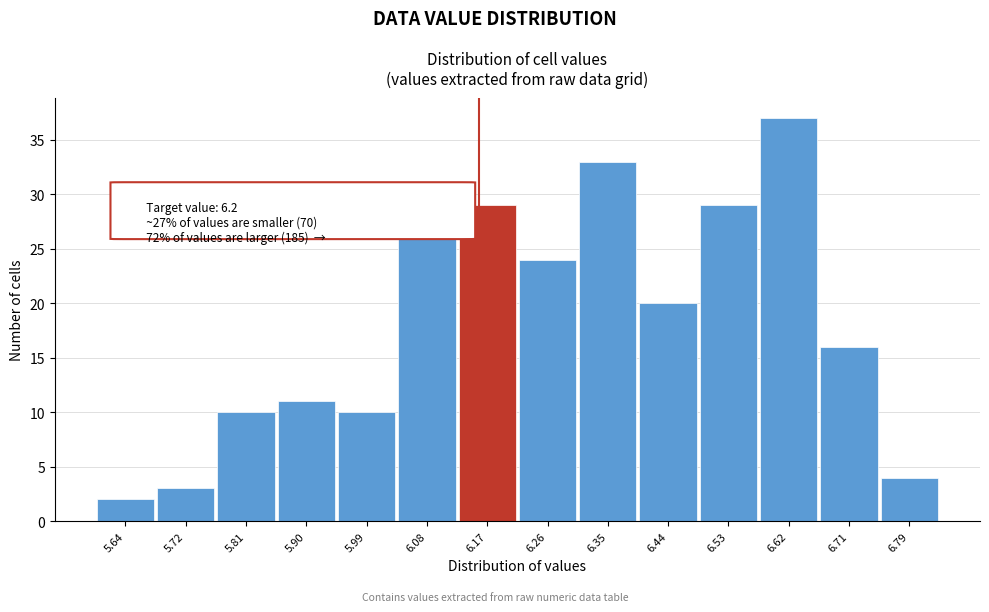

Reading right to left, transcribe all the data shown in this chart.

6.79=4	6.71=16	6.62=37	6.53=29	6.44=20	6.35=33	6.26=24	6.17=29	6.08=27	5.99=10	5.90=11	5.81=10	5.72=3	5.64=2